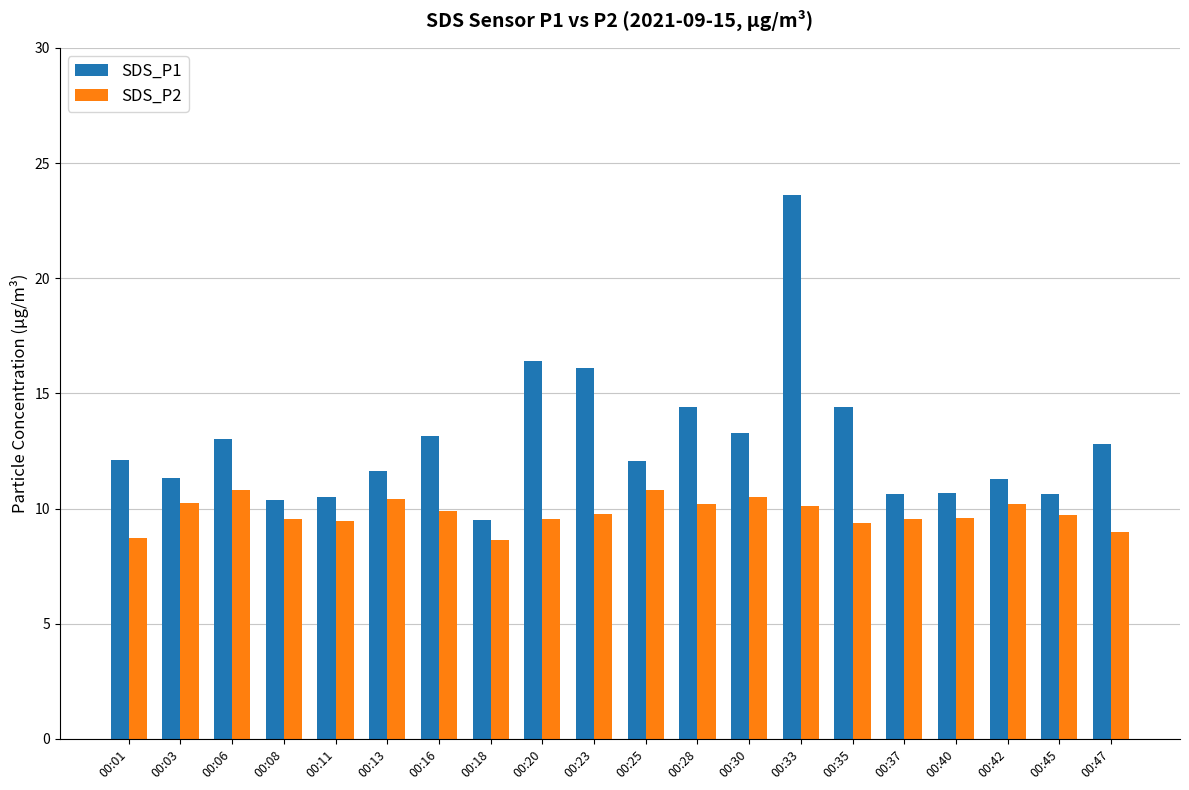

At how many categories does at least one series exceed 14?

5